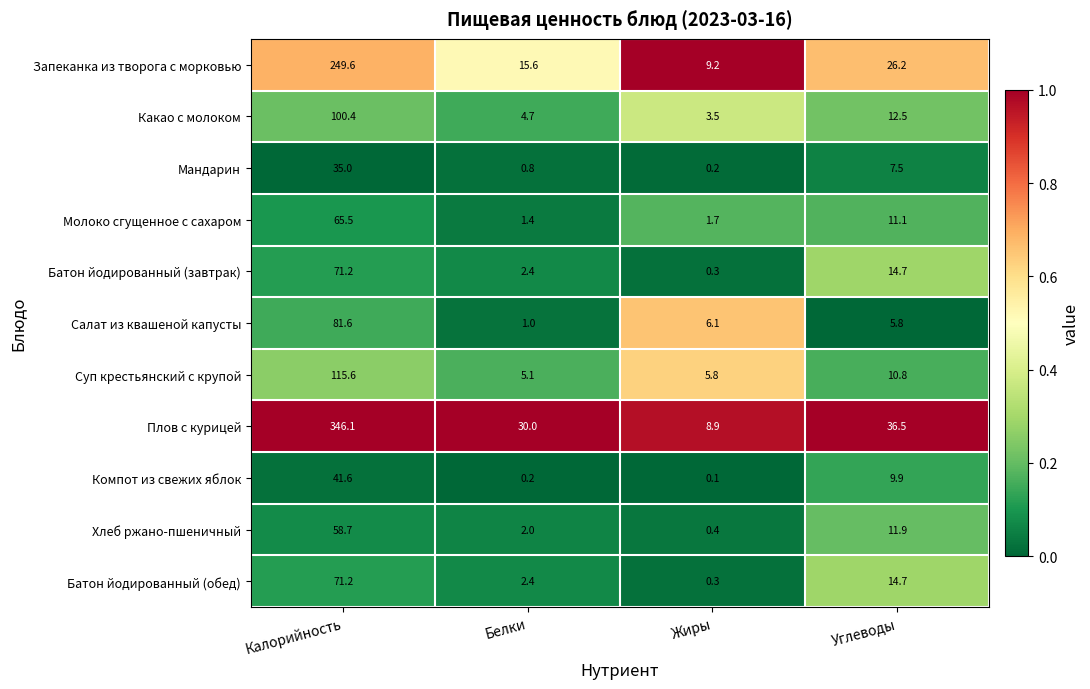

Rank the categories by Хлеб ржано-пшеничный value from lowest to highest.

Жиры, Белки, Углеводы, Калорийность